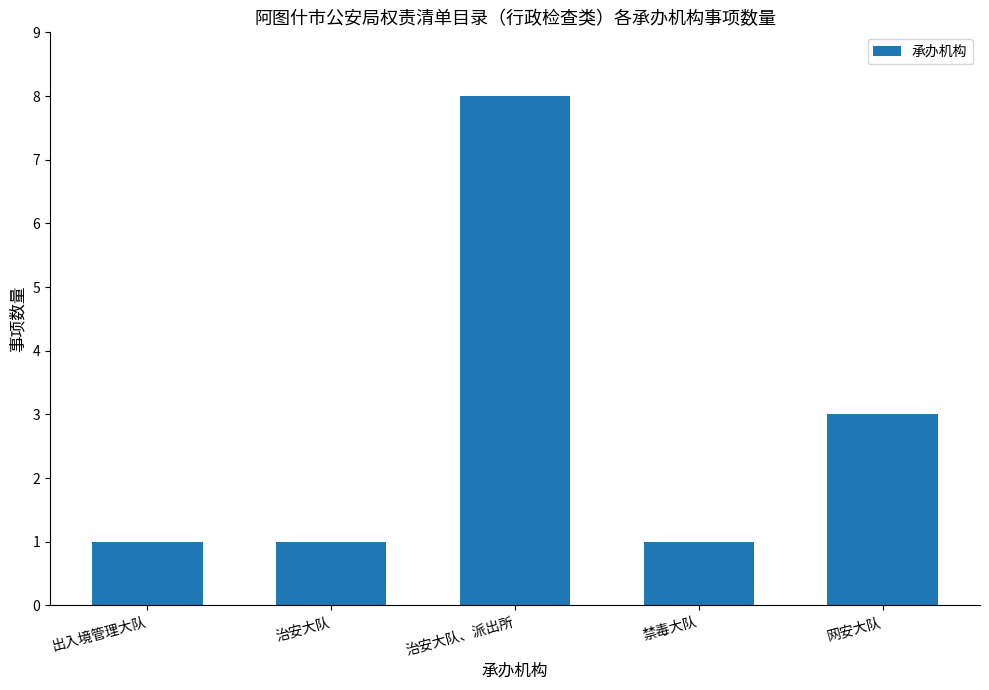

True or false: the data shows 1 at 出入境管理大队.

True